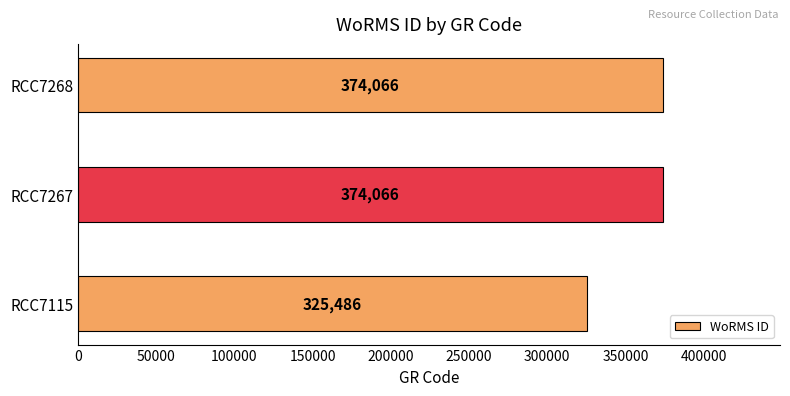

How many data points are less than 374066?

1